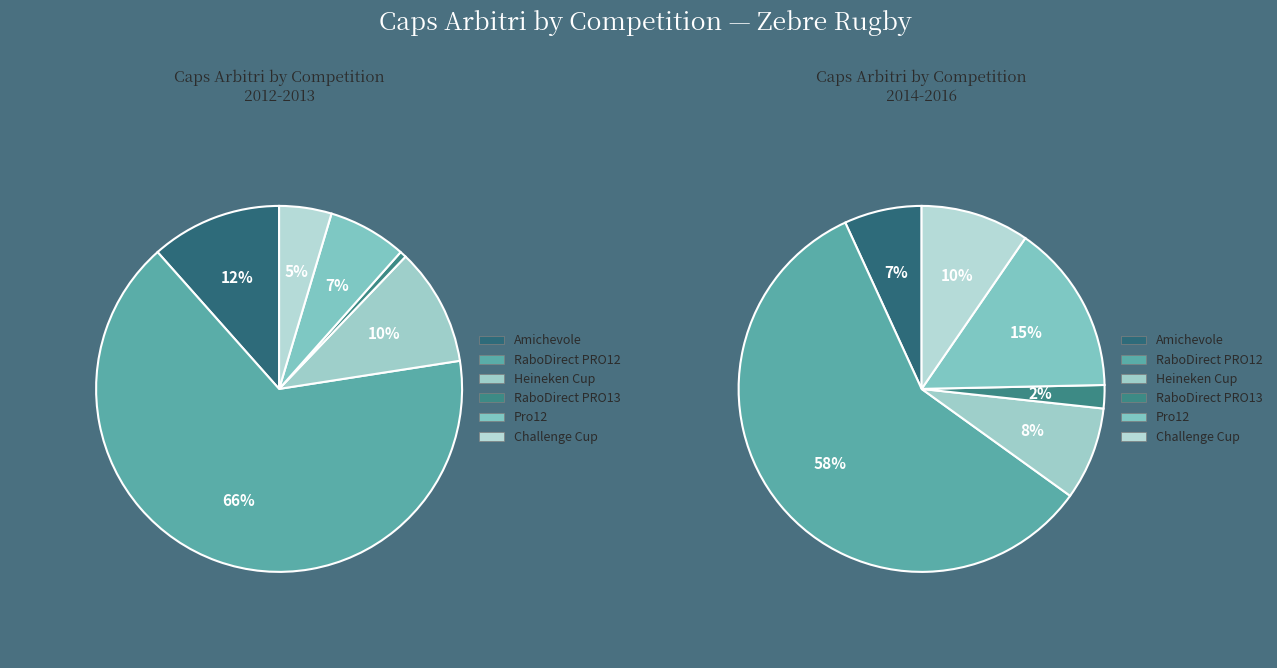

Which category has the biggest portion of the pie?

RaboDirect PRO12